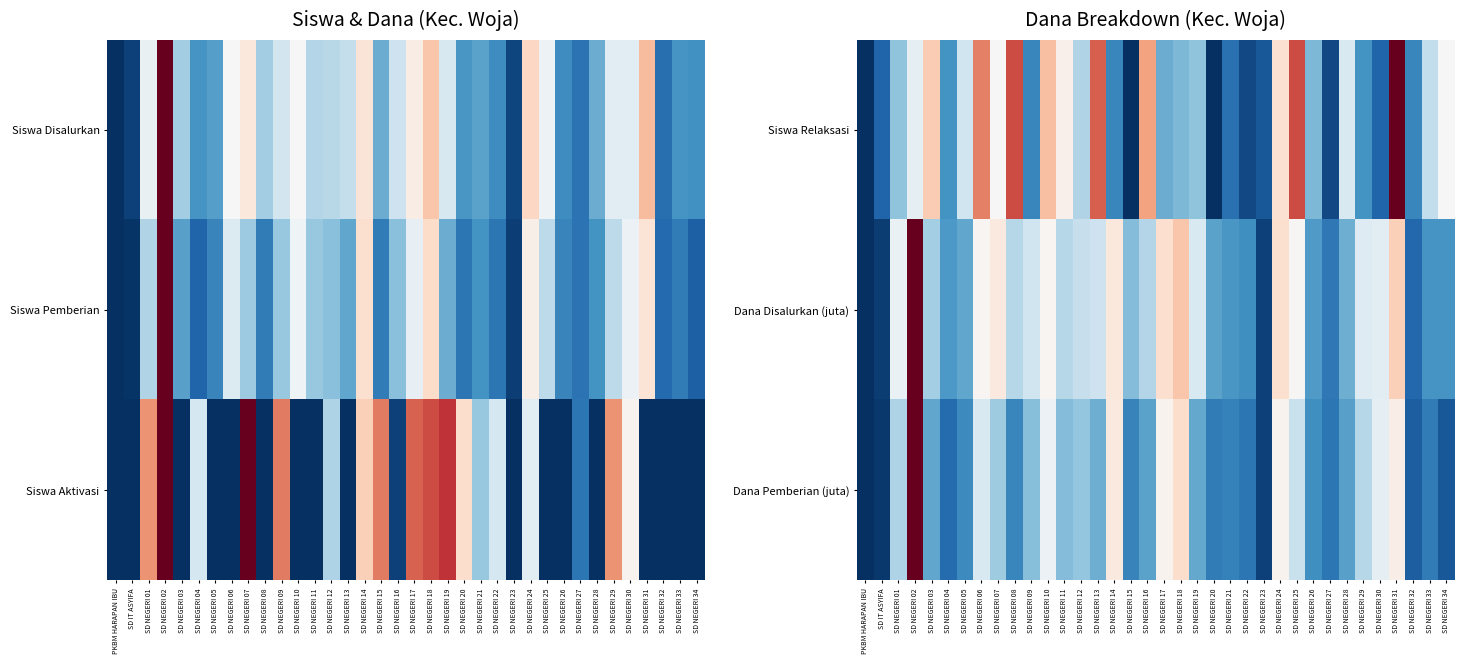

True or false: Dana Pemberian (juta) has a value of 0.3 at SD NEGERI 14.

False